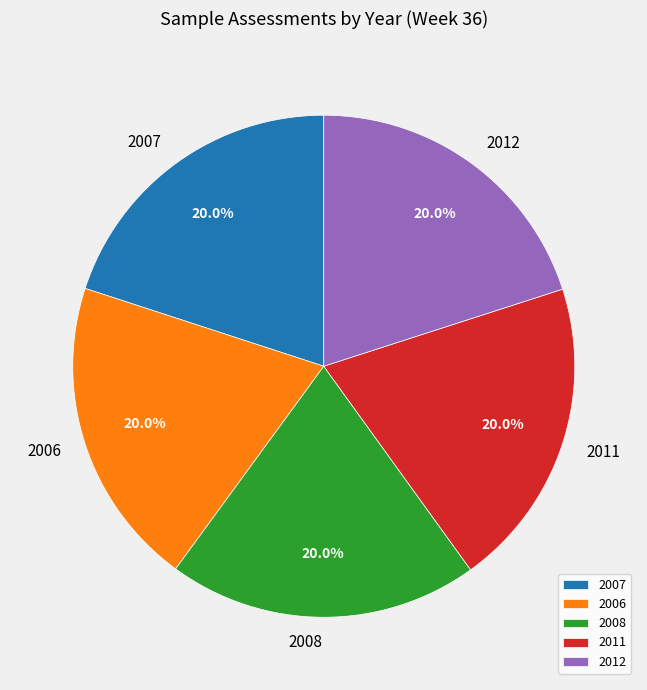

Is there a majority slice in this chart?

No